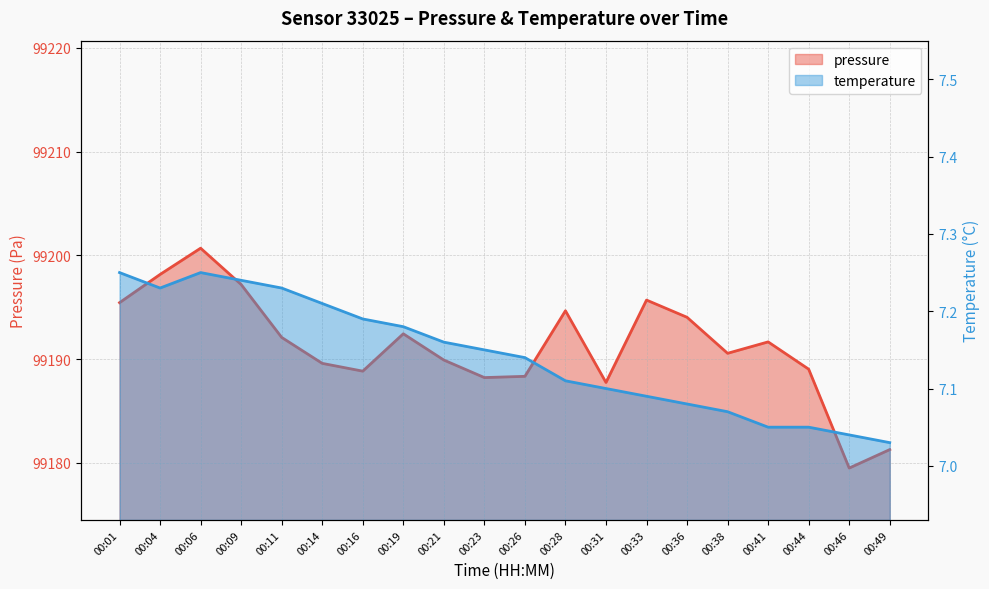

What is the value of the temperature point at the 19th from the left?

7.0